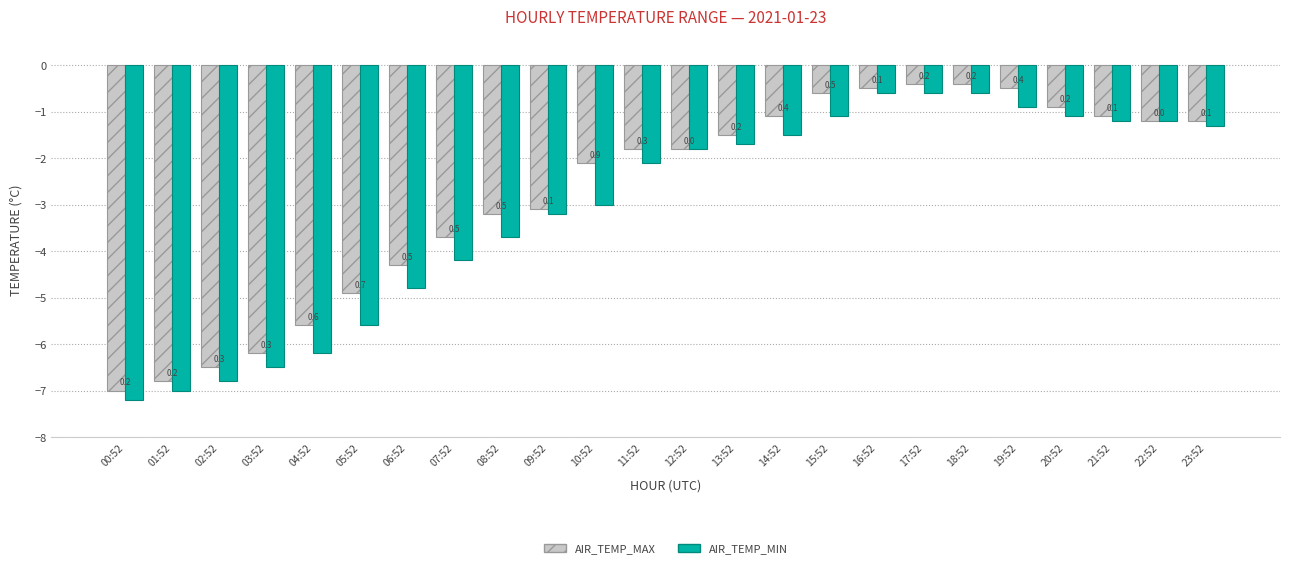

What is the difference between the highest and lowest values at 03:52?

0.3